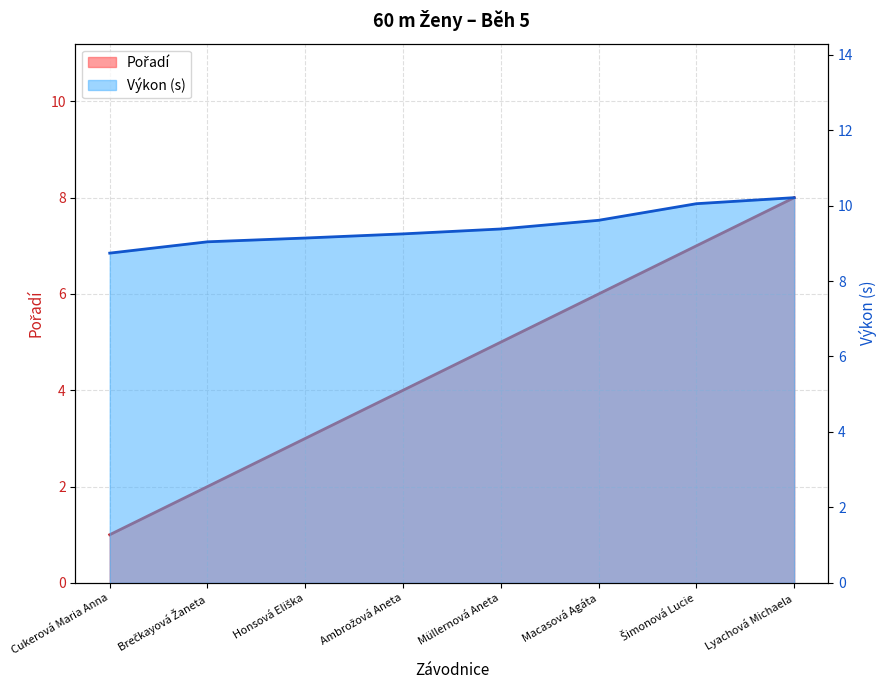

What is the difference between the maximum and minimum values in the Pořadí series?

7.0